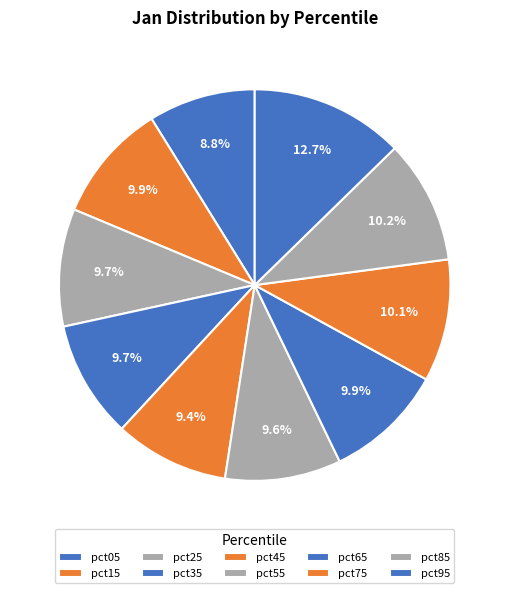

How much of the chart is everything except pct75?

89.9%